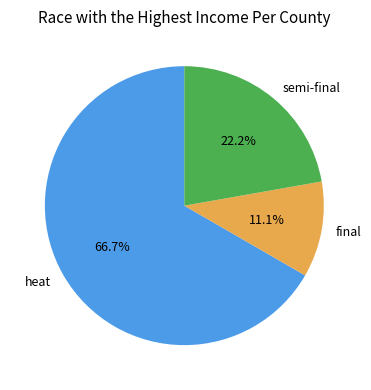

The semi-final slice represents 22% of the pie. True or false?

True